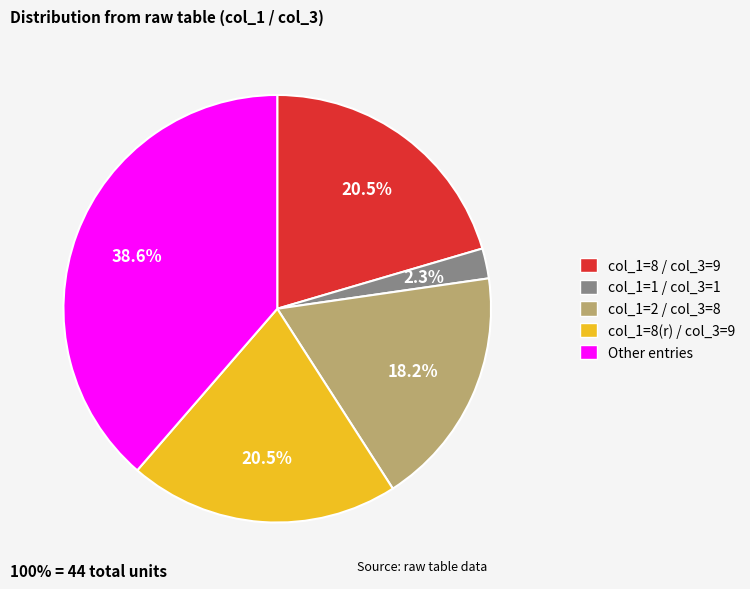

How much of the chart is everything except col_1=8(r) / col_3=9?

79.5%